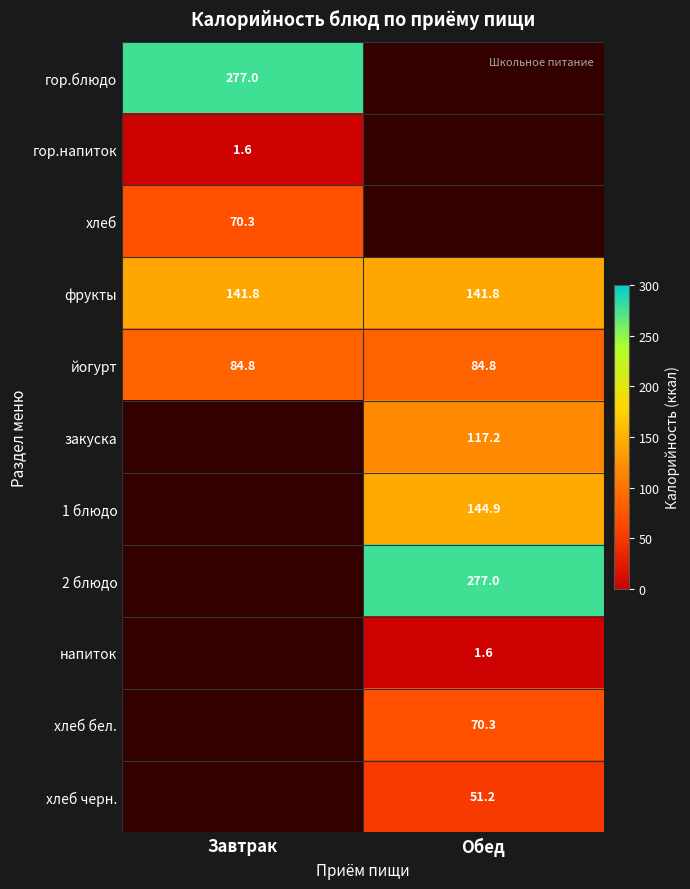

What is the difference between the highest and lowest values at Завтрак?

275.4